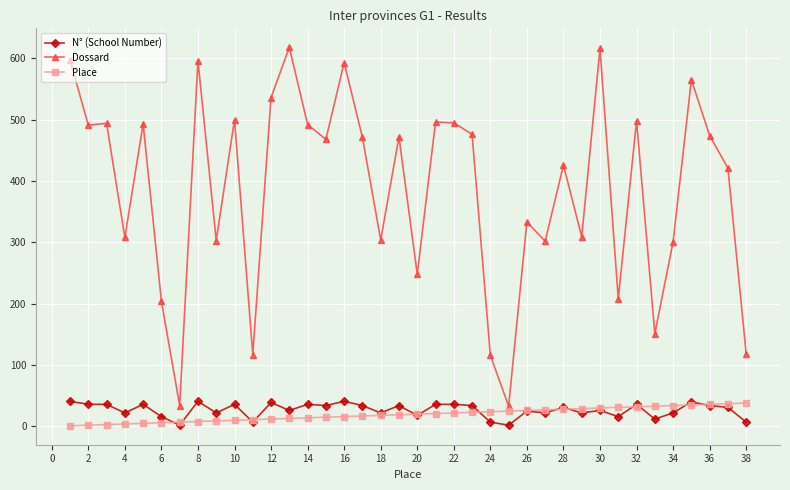

Which series has the widest spread of values?

Dossard